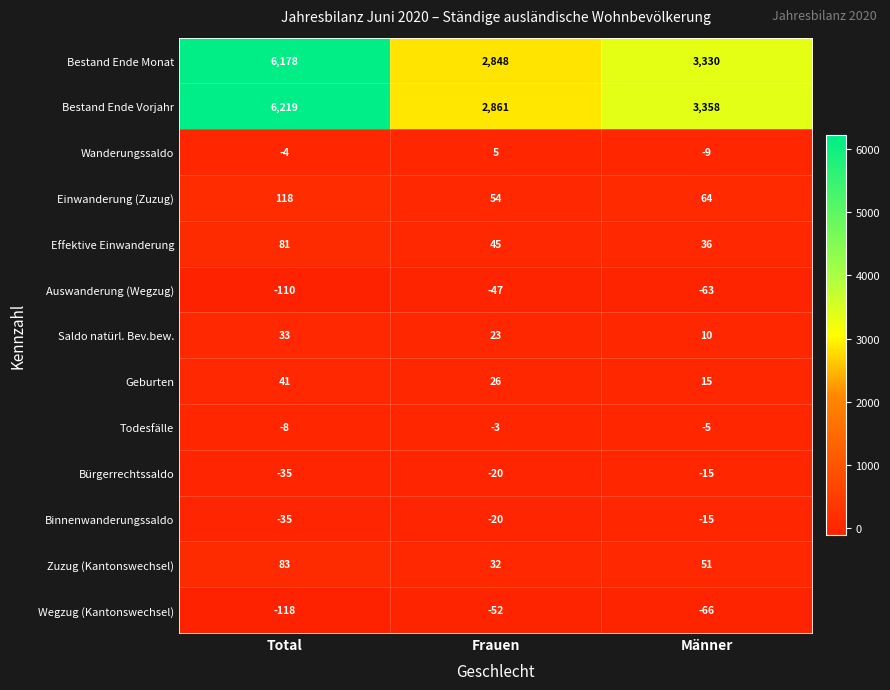

True or false: Wegzug (Kantonswechsel) has a value of -66 at Männer.

True